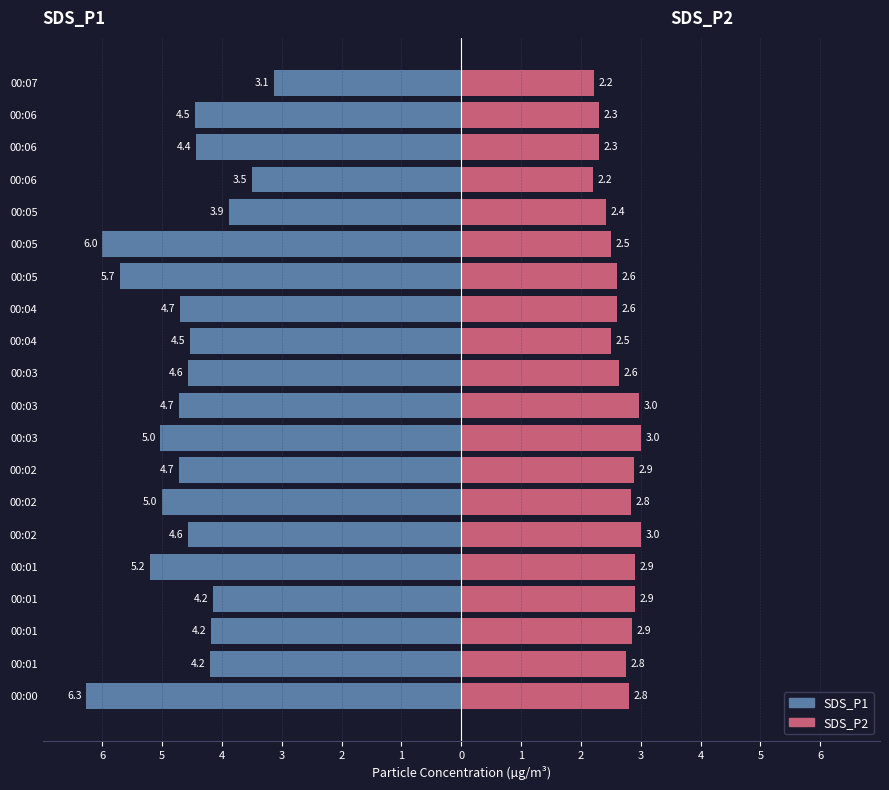

What is the value of the SDS_P2 bar at the 2nd from the left?

2.8